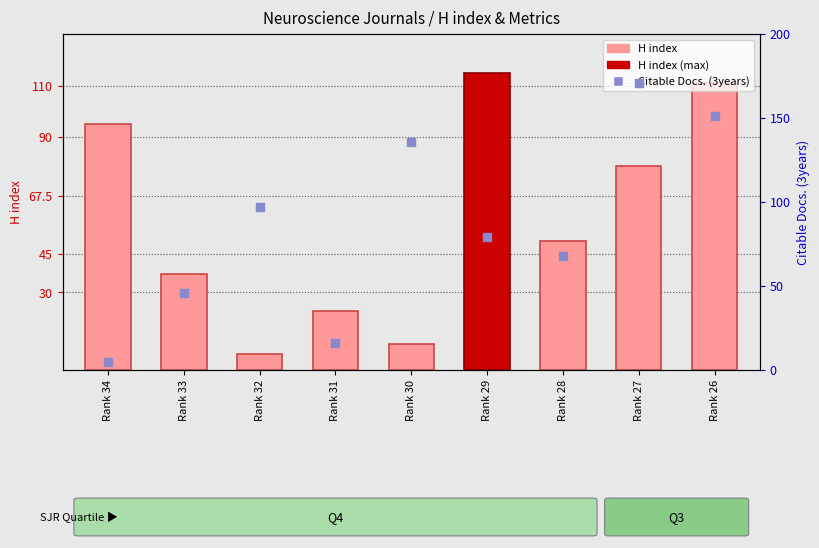

Which series reaches the maximum Y coordinate?

Citable Docs. (3years)